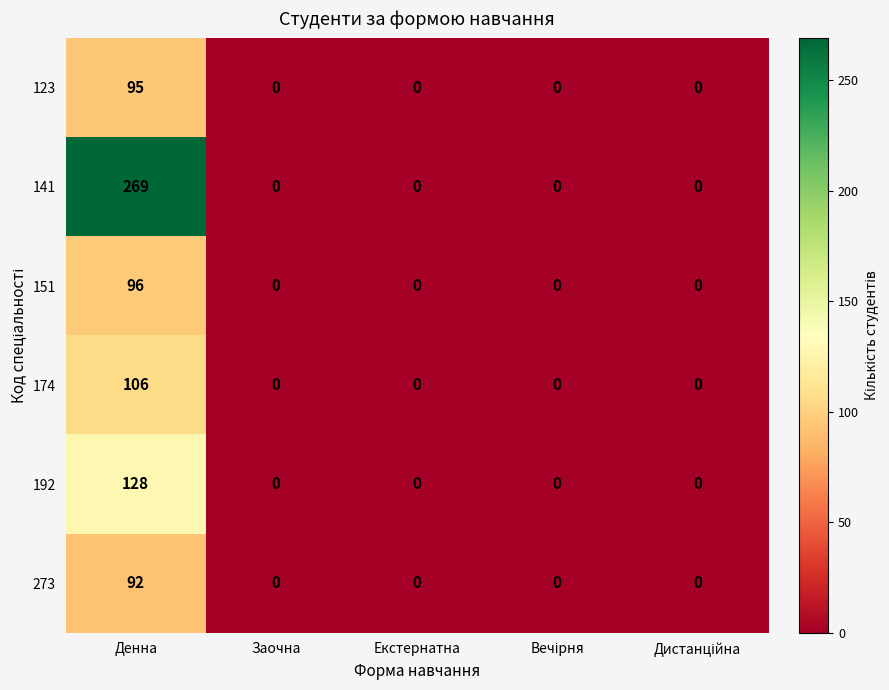

The 141 series shows 0 at Заочна. True or false?

True